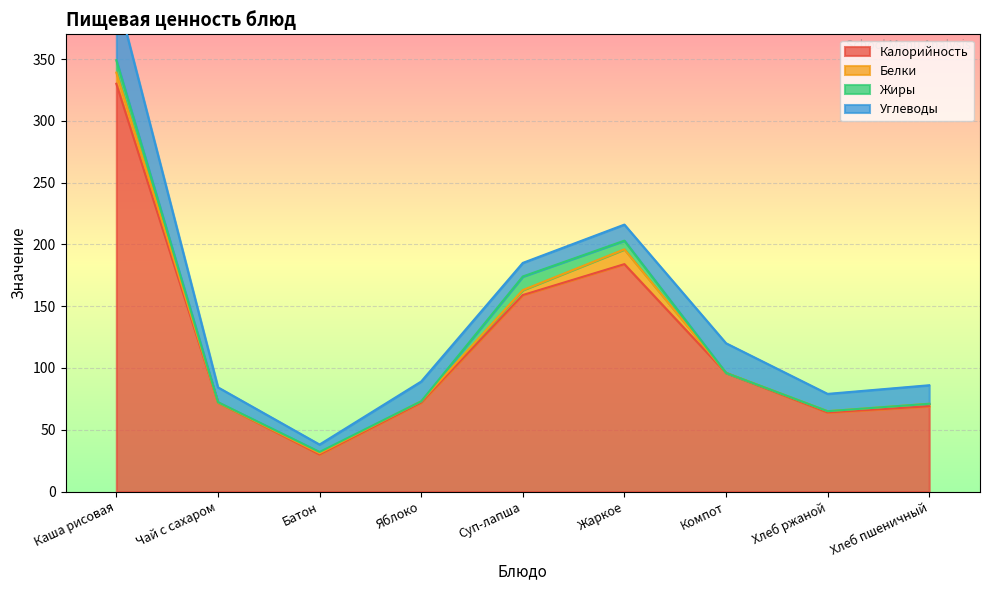

What is the sum of the Жиры values at Суп-лапша and Хлеб ржаной?

11.0